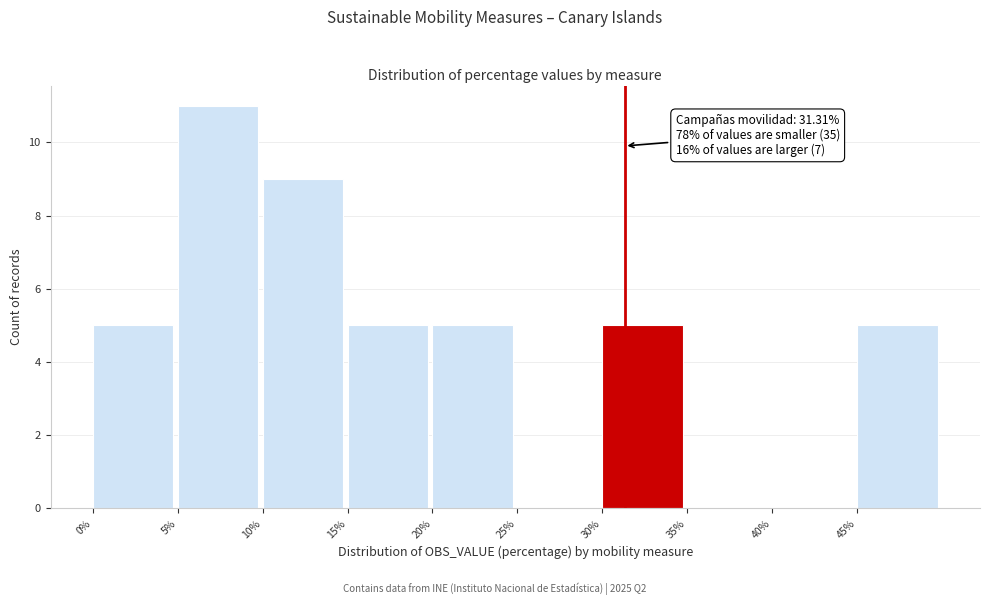

Which range on the x-axis has the tallest bar?

5 to 10